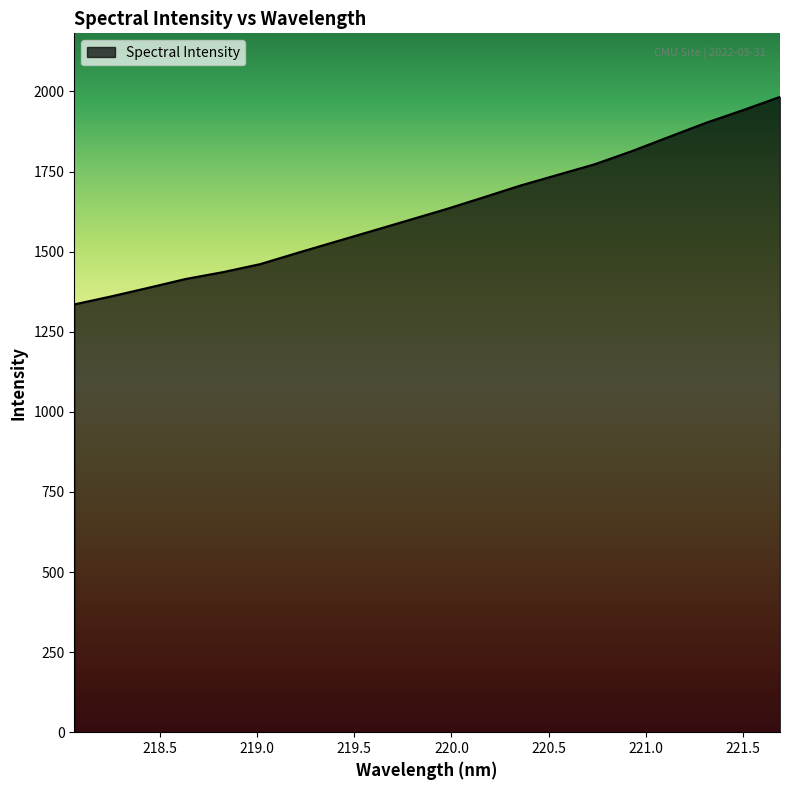

What is the smallest value displayed?

1335.5